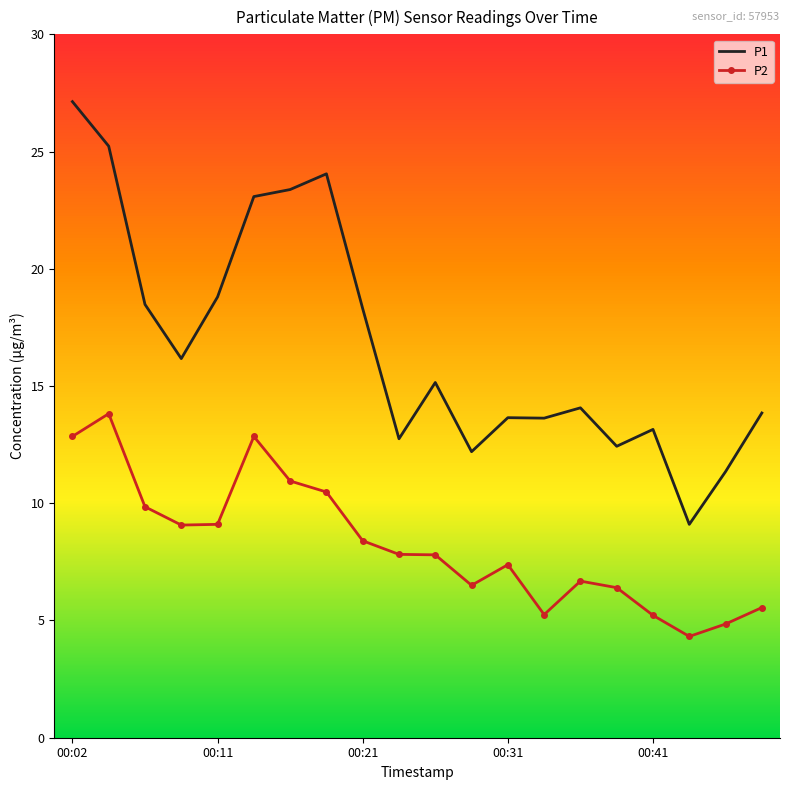

Rank the series by their maximum value, from lowest to highest.

P2, P1